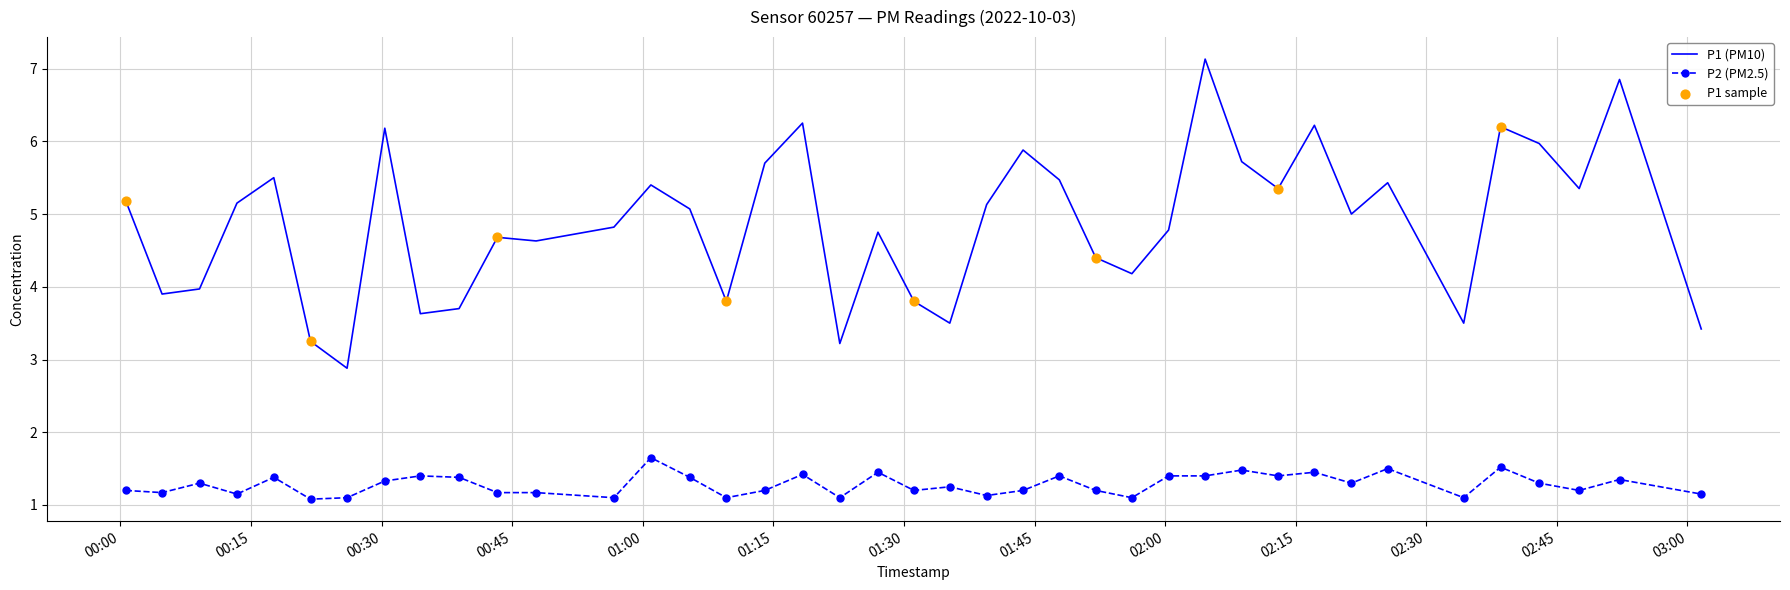

List the series in order of their overall mean, highest first.

P1 (PM10), P2 (PM2.5)